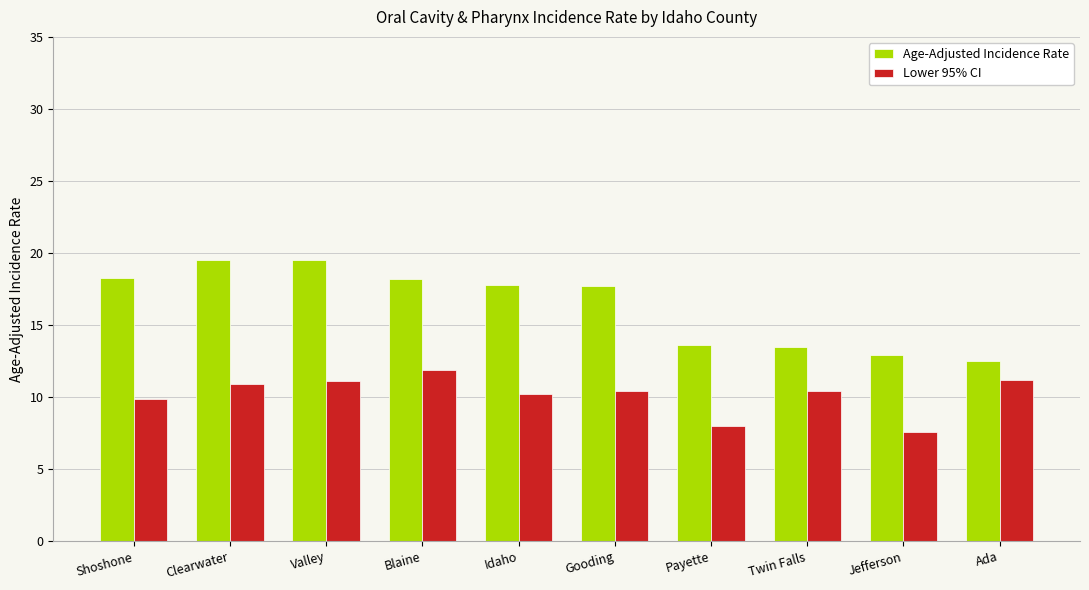

How many groups of bars are there?

10